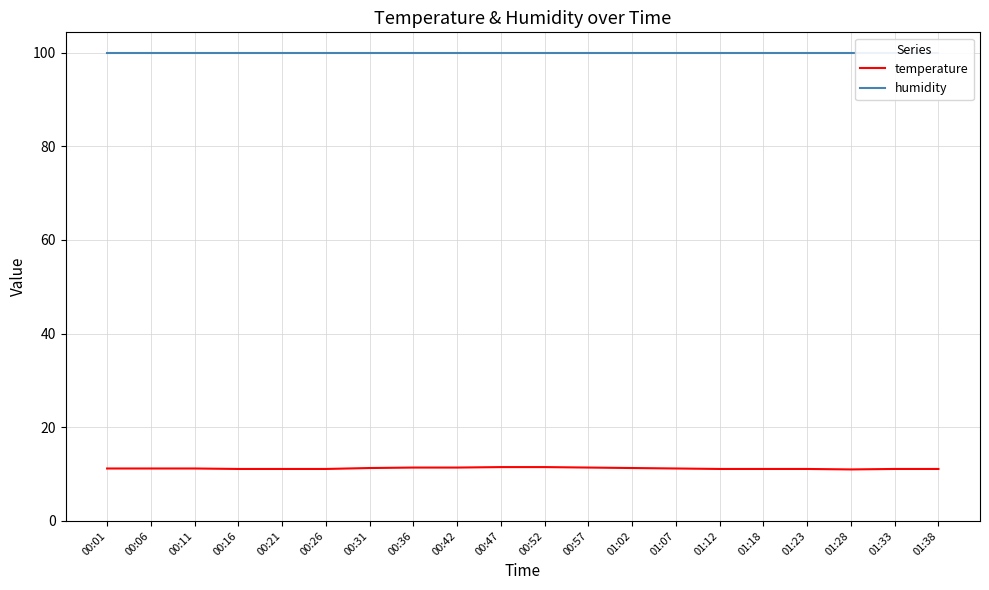

The temperature series shows 11.2 at 00:06. True or false?

True